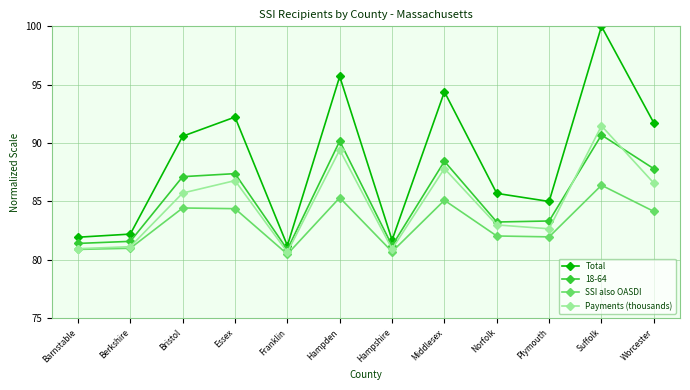

What is the difference between the SSI also OASDI values at Bristol and Berkshire?

3.5